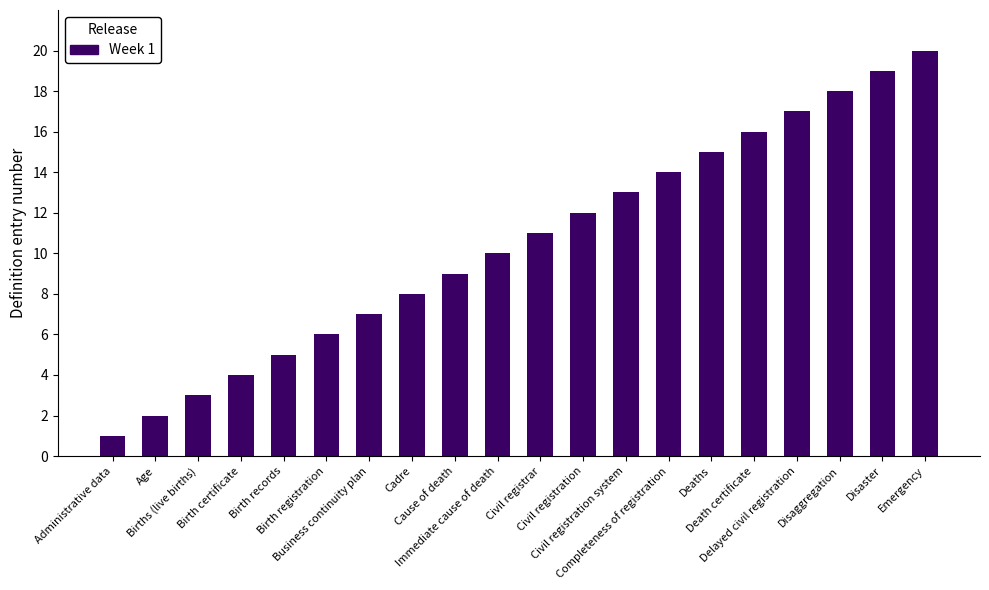

How many bars are there in total?

20